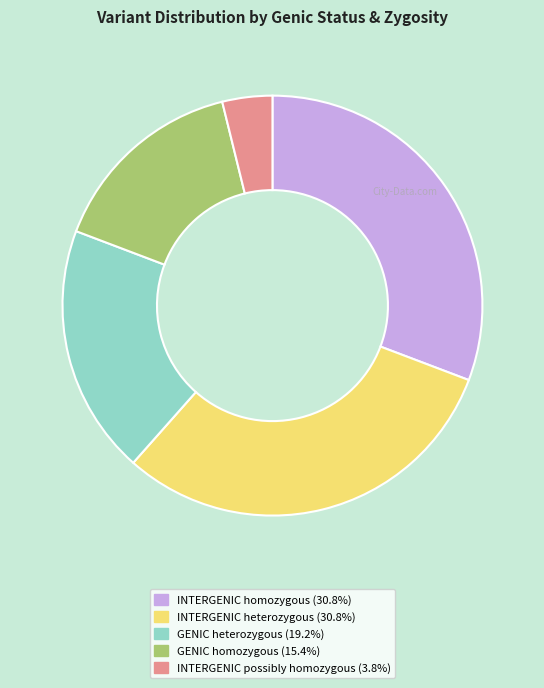

Is the sum of INTERGENIC possibly homozygous and GENIC homozygous greater than half?

No